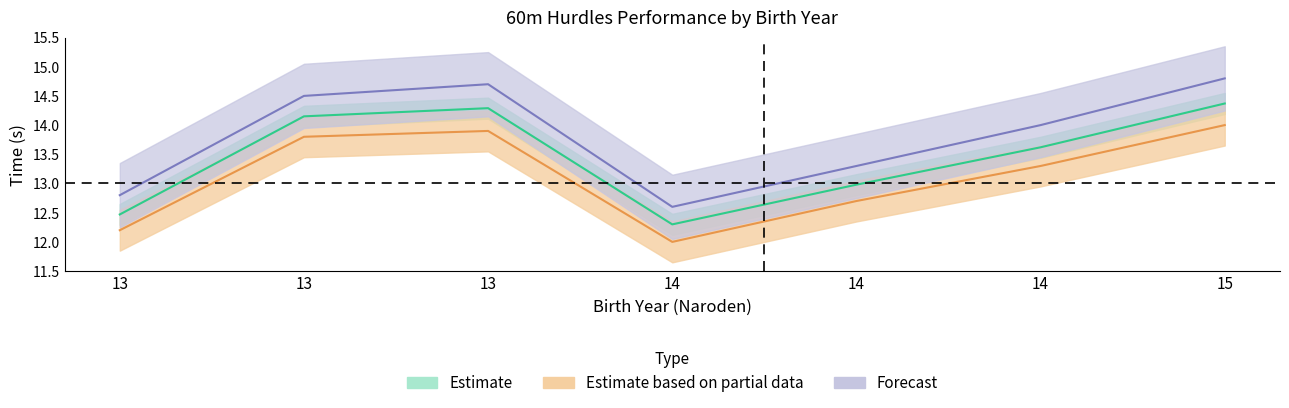

Which has a higher value, 15 or 13?

15